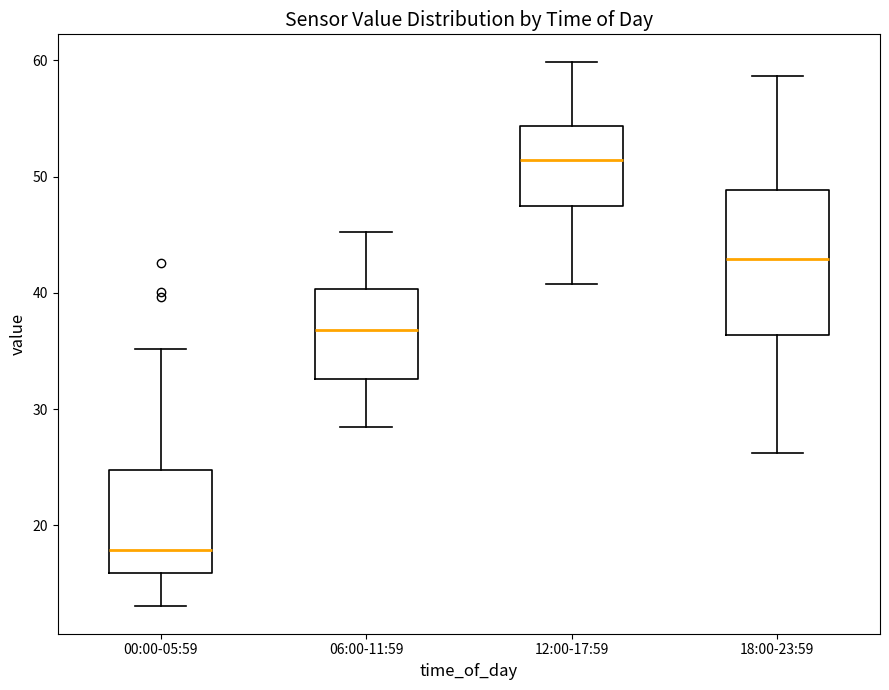

Reading left to right, transcribe this box plot: for each box, give where its median line is, the range the box spans, and where its two whiskers end, as read against the y-axis. The values are not printed on the chart, so give them approximately, as read against the axis.

00:00-05:59: median 18, box 16 to 25, whiskers 13 to 35
06:00-11:59: median 37, box 33 to 40, whiskers 28 to 45
12:00-17:59: median 51, box 47 to 54, whiskers 41 to 60
18:00-23:59: median 43, box 36 to 49, whiskers 26 to 59